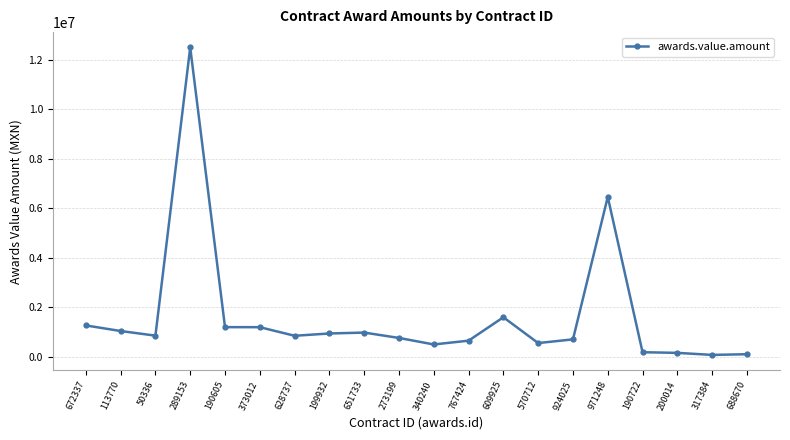

Is it true that the value at 289153 is 21941496.3?

False